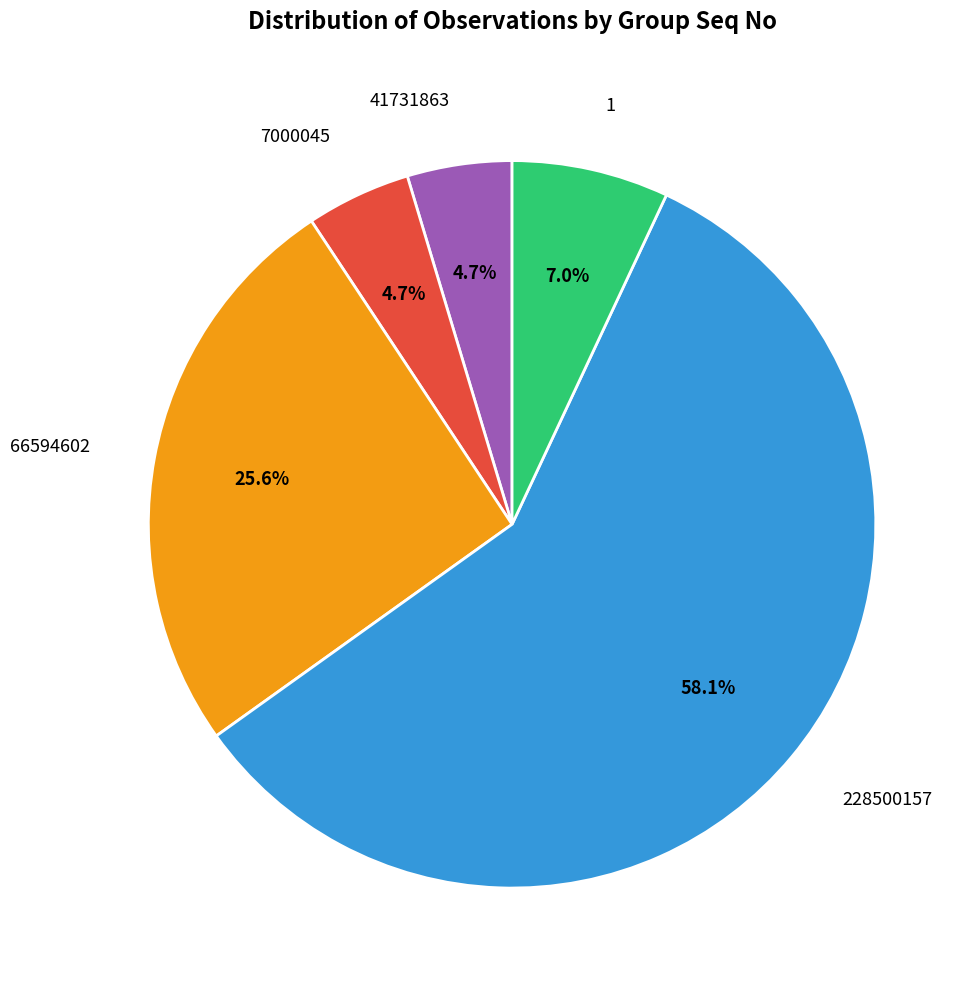

Approximately how many times larger is the value at 7000045 compared to 1?

0.7